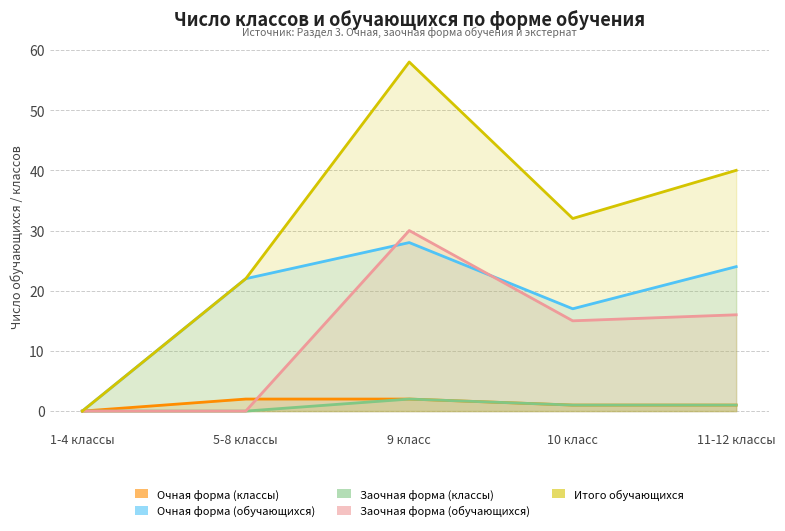

Between 1-4 классы and 10 класс, which series saw the biggest shift?

Итого обучающихся